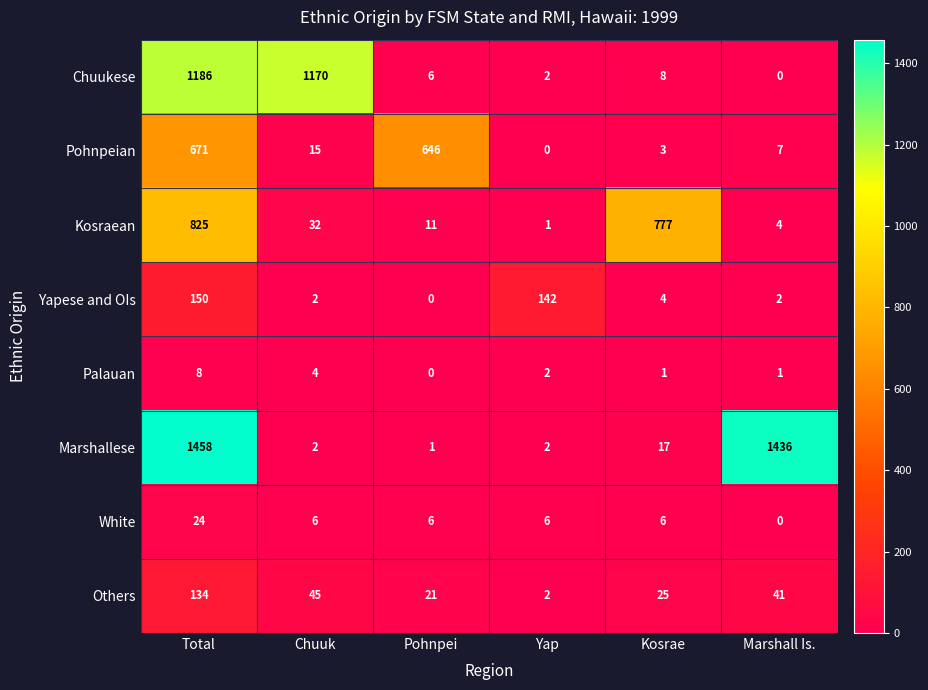

What is the sum of all White values?

48